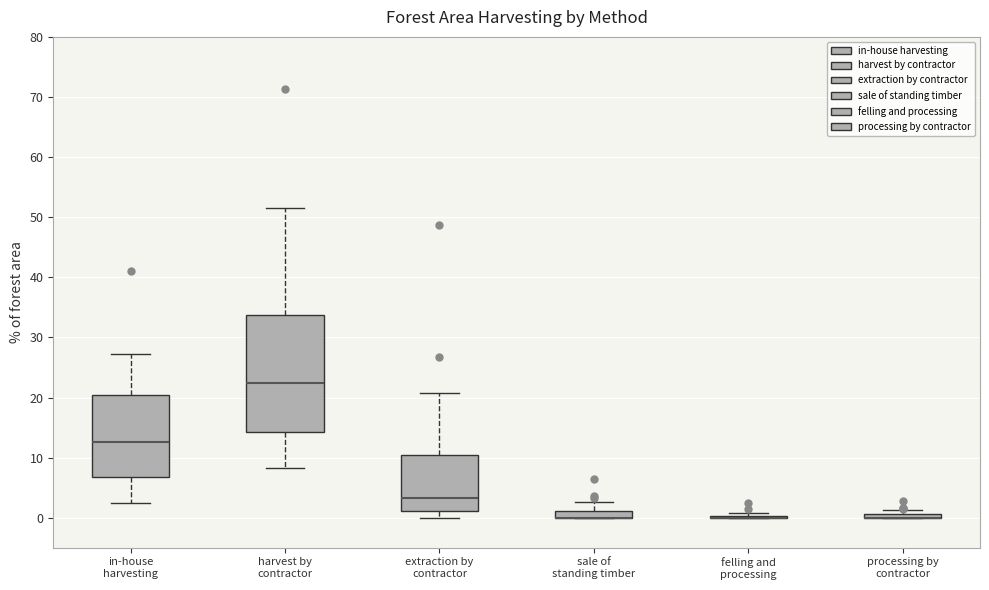

Where does the lower whisker of the box for extraction by contractor end on the y-axis? The values are not printed on the chart, so give them approximately, as read against the axis.

0